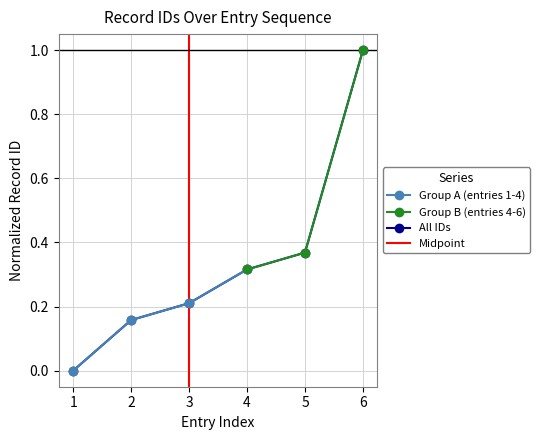

What is the maximum value for All IDs?

1.0